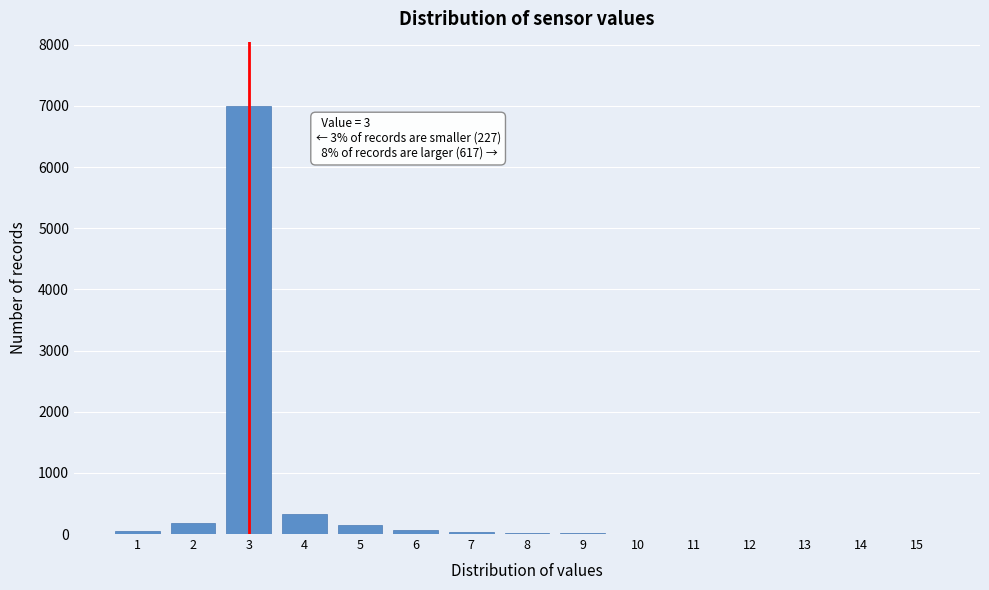

What is the maximum value shown in the chart?

7000